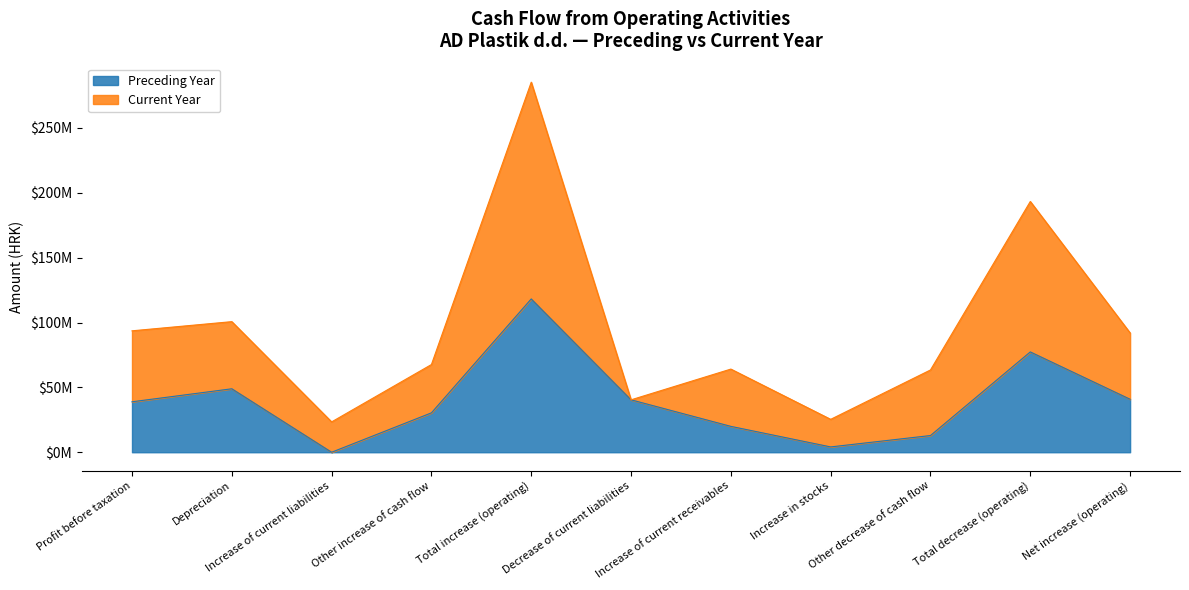

What is the value of the 2nd point from the left?

48917964.1